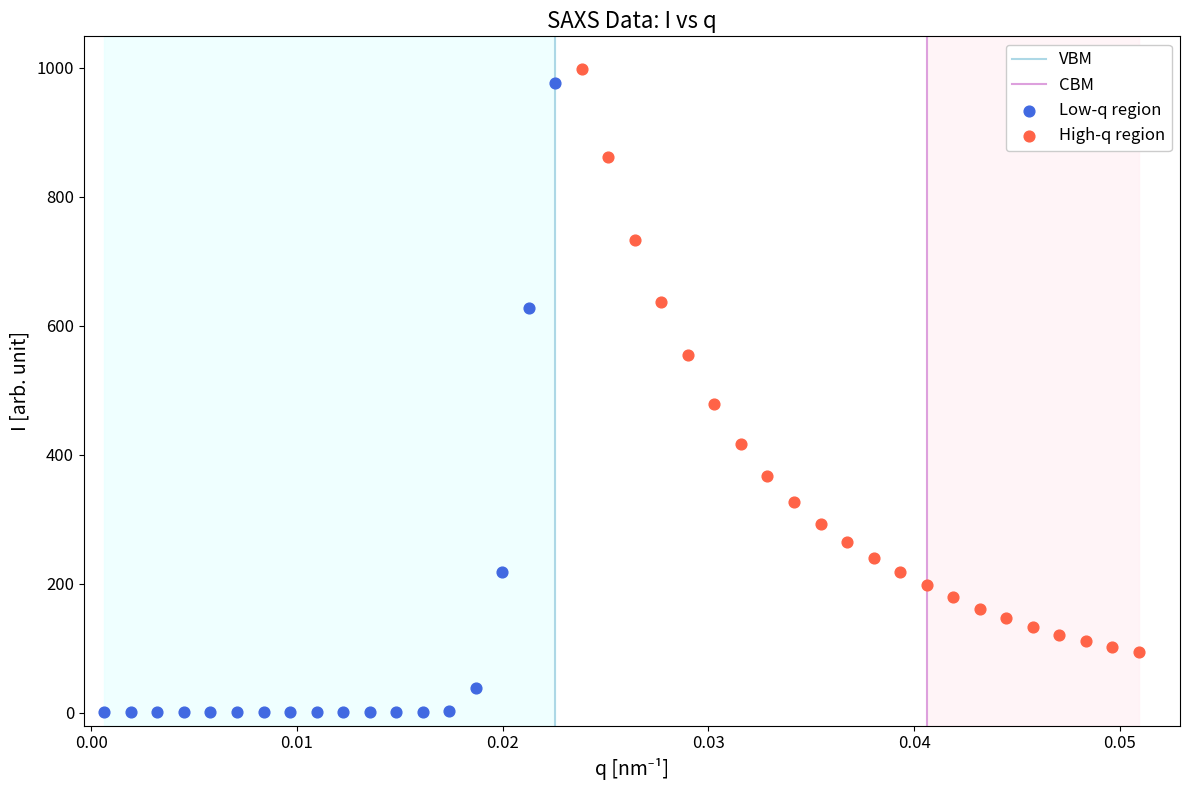

Which series reaches the minimum Y coordinate?

Low-q region